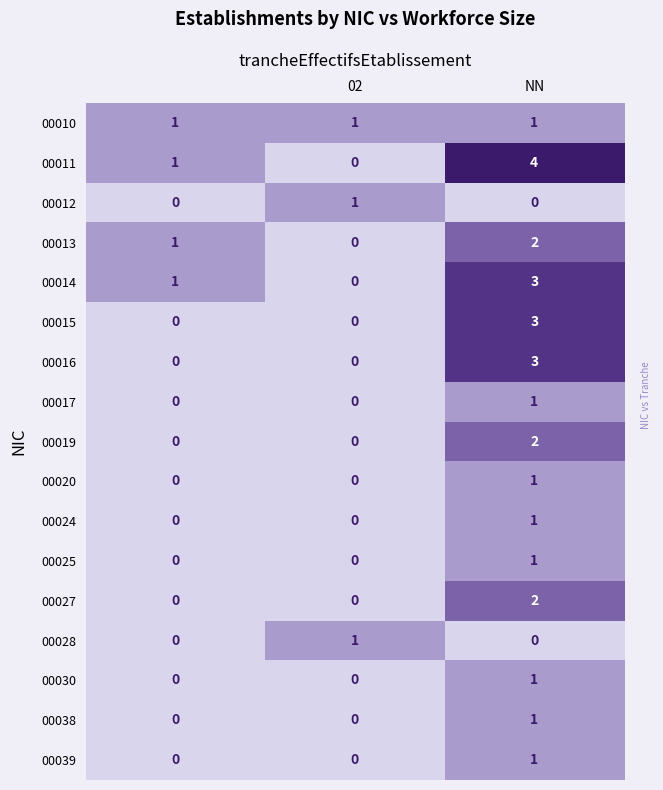

How many 00012 values are between 0 and 1?

3